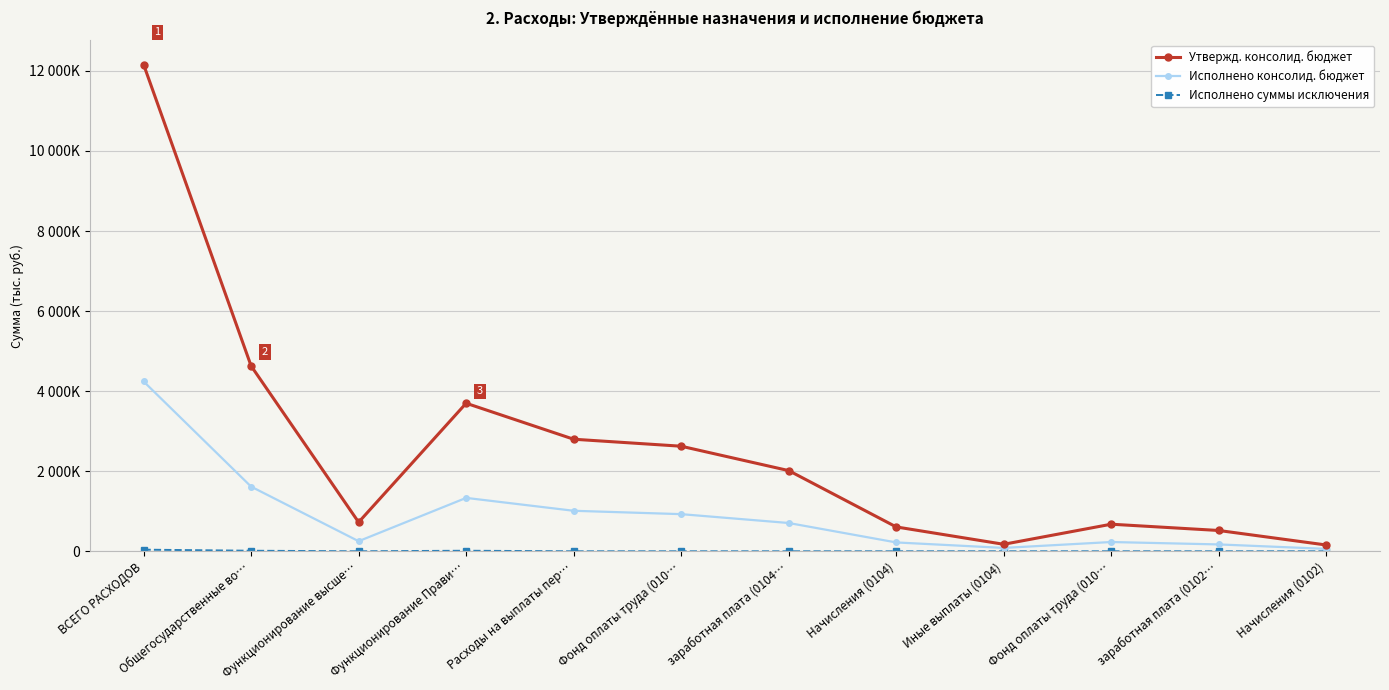

Does the chart have visible grid lines?

Yes